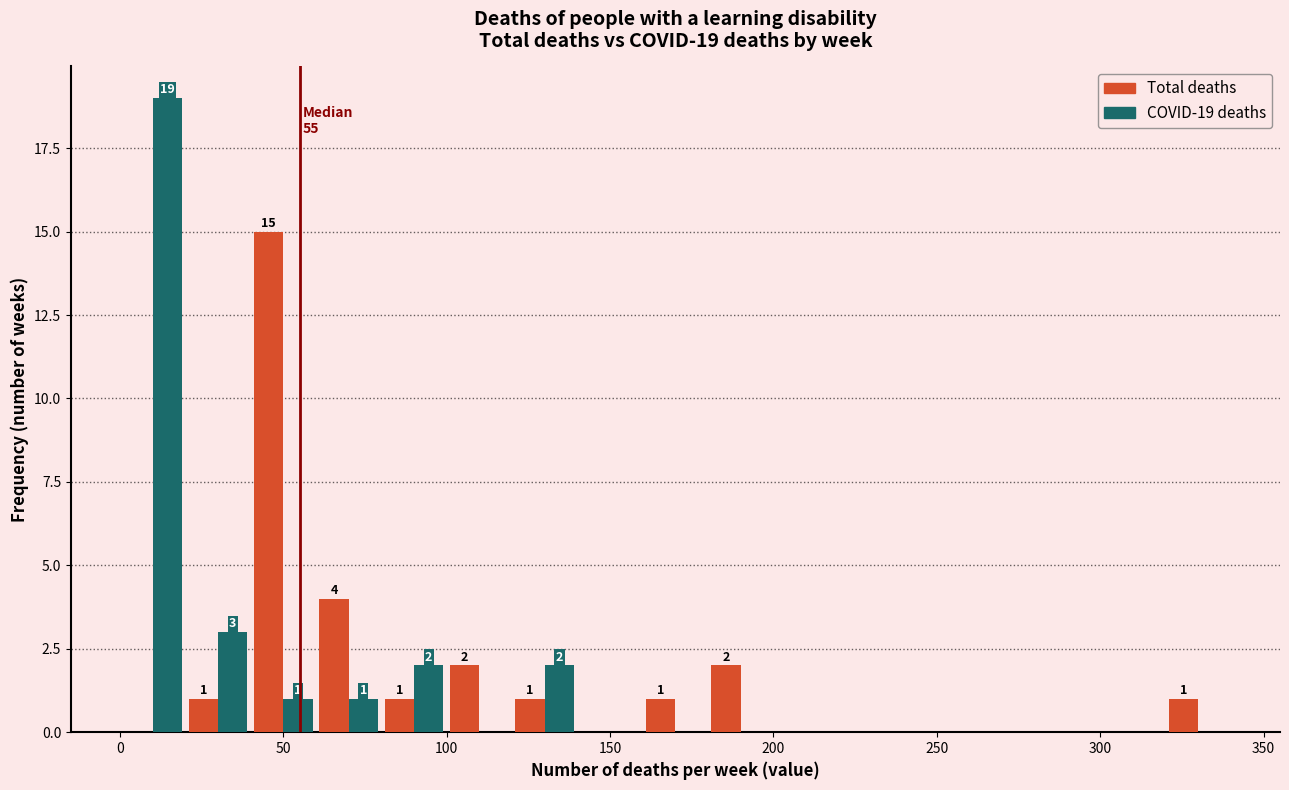

In the Total deaths series, which range on the x-axis has the tallest bar?

40 to 60